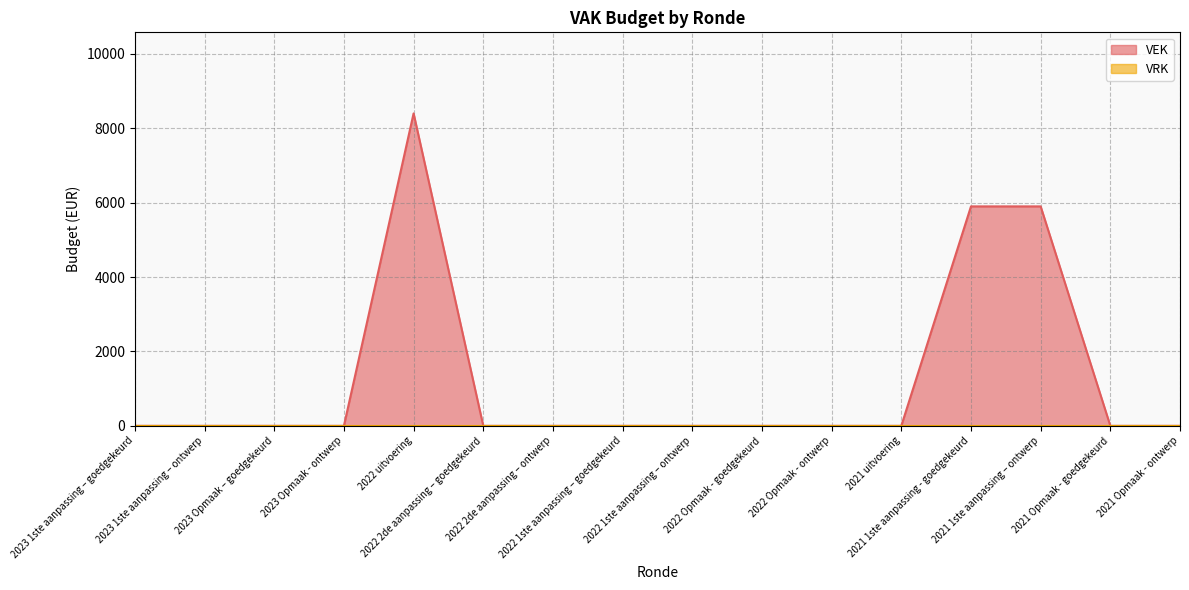

Where is the first local maximum?

2022 uitvoering